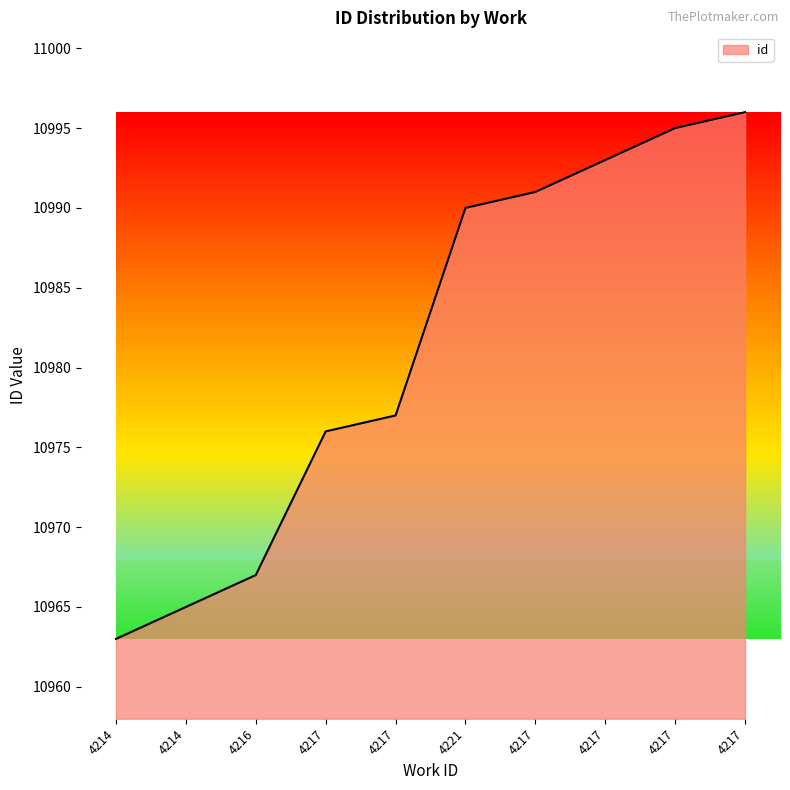

How many lines are shown in the chart?

1